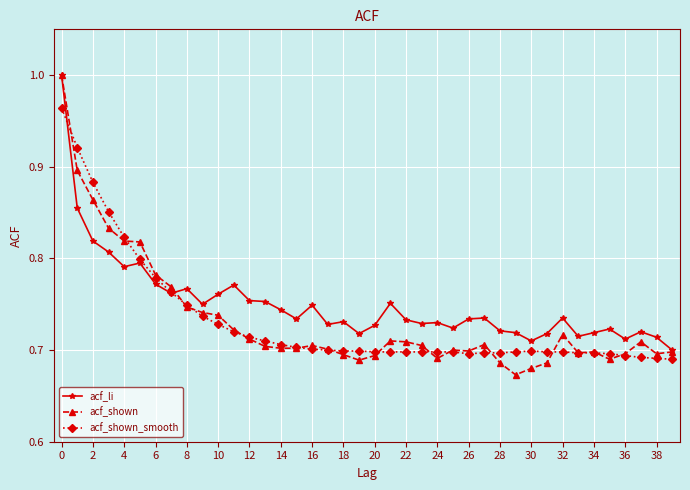

True or false: acf_shown_smooth and acf_shown intersect in this chart.

True